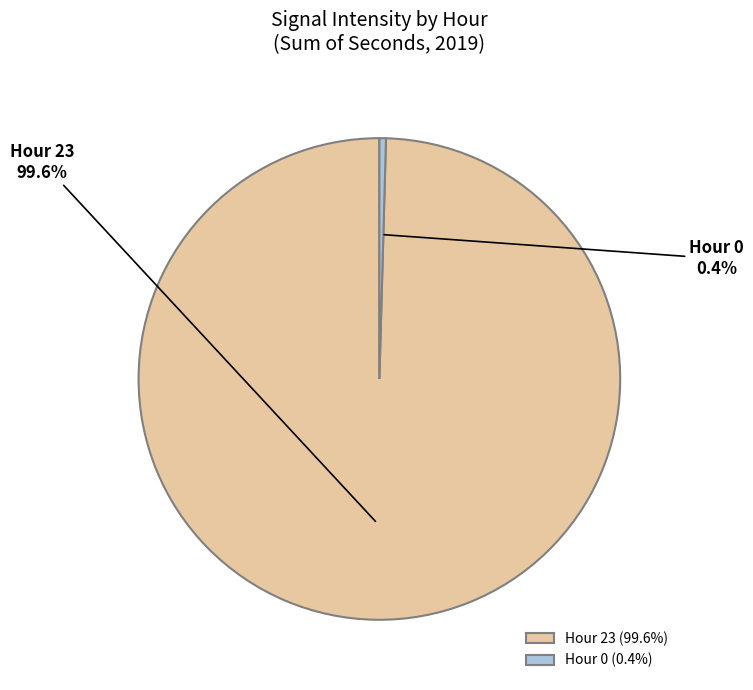

To the nearest percent, what is the average slice percentage?

50%